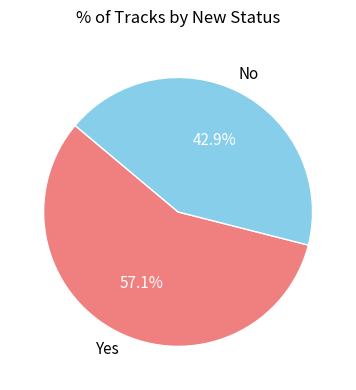

Does any single category account for the majority?

Yes